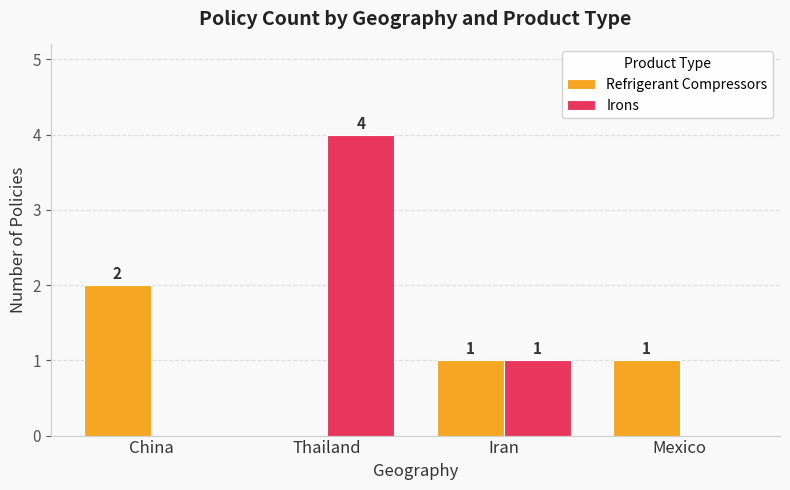

What is the maximum value shown in the chart?

4